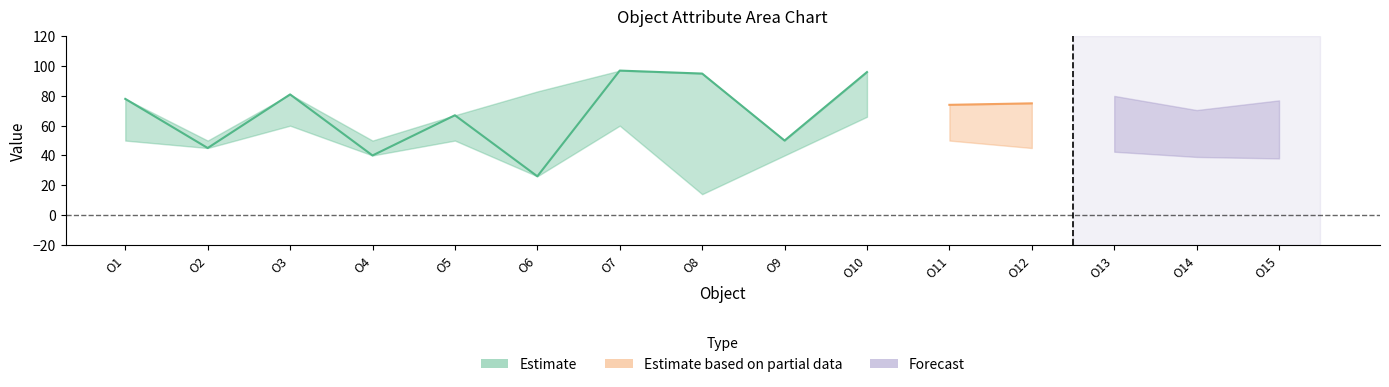

What is the approximate value of A4 at O5, to the nearest 10?

70